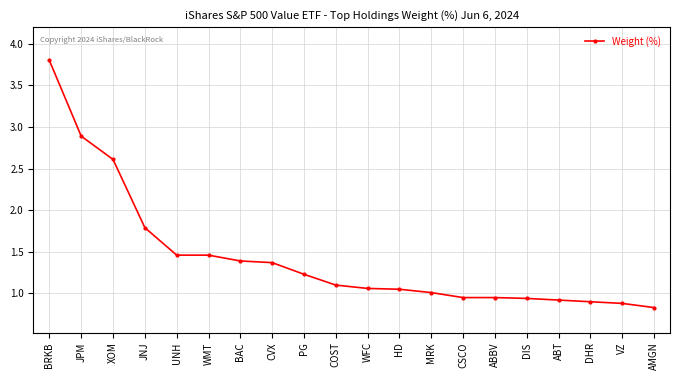

Is it true that the value at PG is 1.2?

True